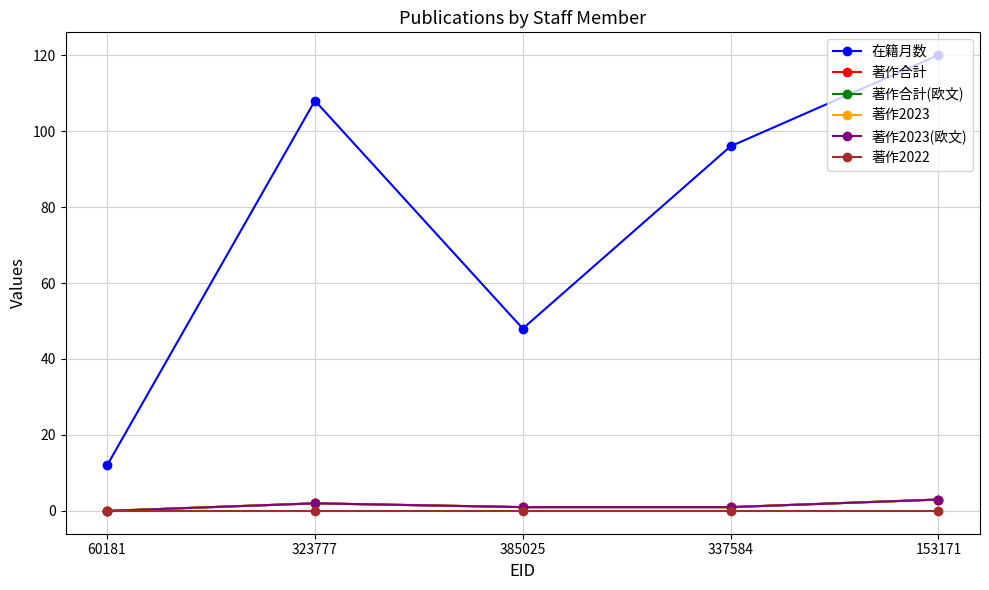

At which category does 著作2023(欧文) reach its first local peak?

323777